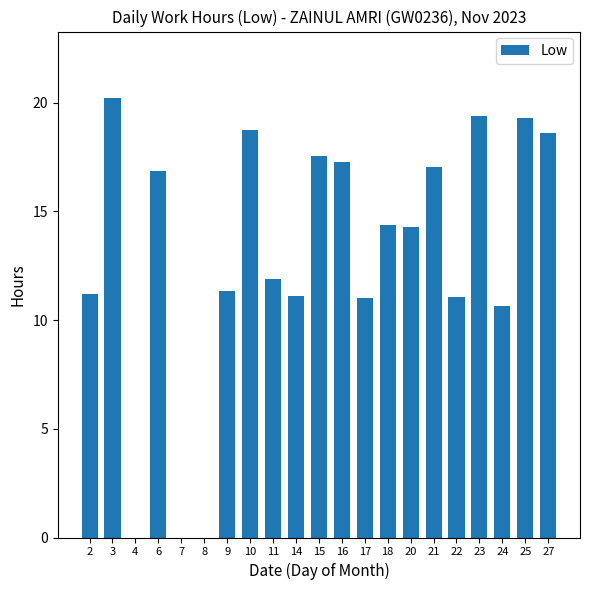

What is the sum of the values at 24 and 9?

22.0